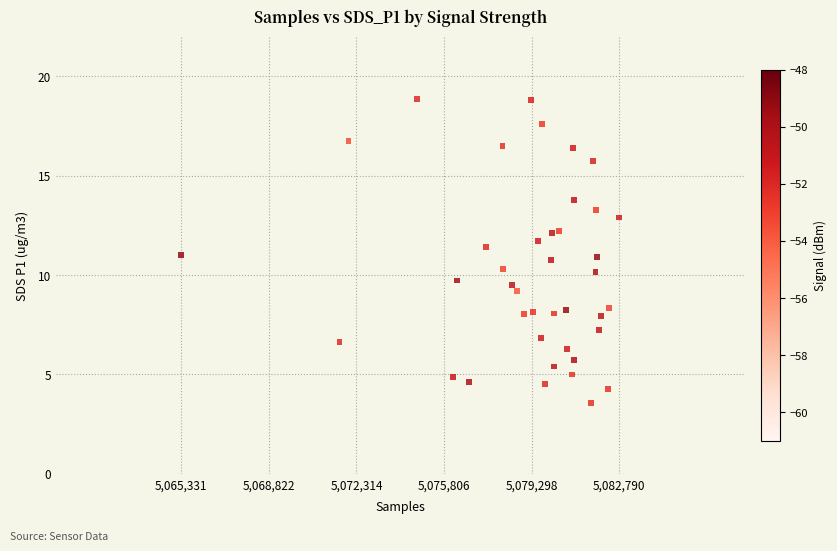

What is the range of X values (max minus min)?

17459.0